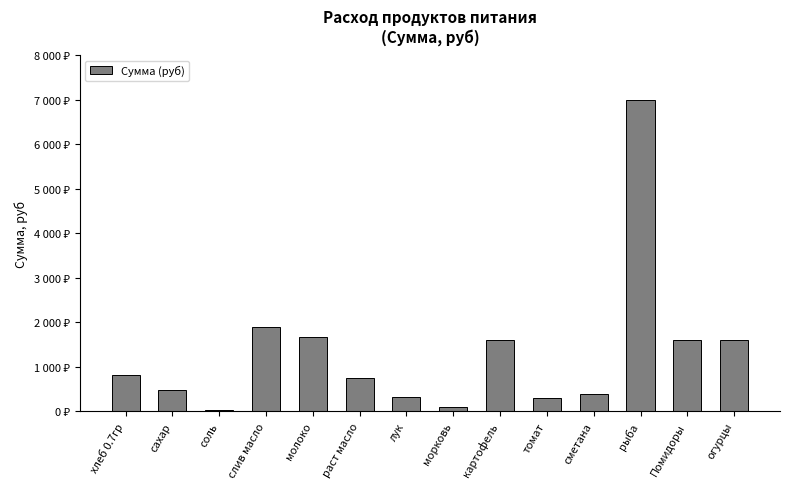

The chart shows a value of 294.1 at томат. True or false?

True